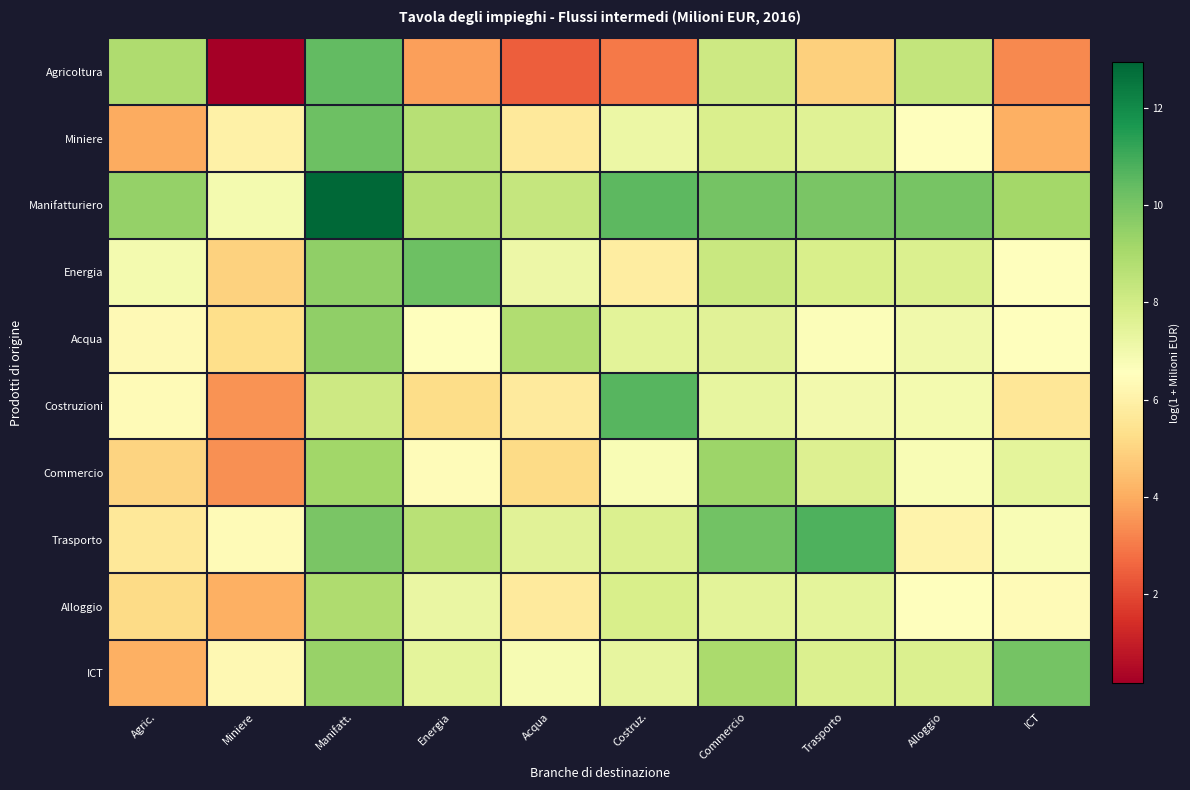

Reading left to right, list all the values displayed in this chart.

Agricoltura: Agric.=8.9	Miniere=0.2	Manifatt.=10.4	Energia=3.8	Acqua=2.5	Costruz.=3.0	Commercio=8.1	Trasporto=4.9	Alloggio=8.4	ICT=3.3
Miniere: Agric.=4.0	Miniere=6.0	Manifatt.=10.2	Energia=8.7	Acqua=5.7	Costruz.=7.2	Commercio=7.8	Trasporto=7.6	Alloggio=6.6	ICT=4.1
Manifatturiero: Agric.=9.4	Miniere=6.9	Manifatt.=12.9	Energia=8.8	Acqua=8.3	Costruz.=10.5	Commercio=10.1	Trasporto=9.9	Alloggio=10.0	ICT=9.1
Energia: Agric.=7.0	Miniere=4.9	Manifatt.=9.5	Energia=10.2	Acqua=7.1	Costruz.=5.8	Commercio=8.2	Trasporto=7.8	Alloggio=7.7	ICT=6.6
Acqua: Agric.=6.3	Miniere=5.3	Manifatt.=9.5	Energia=6.6	Acqua=8.8	Costruz.=7.5	Commercio=7.5	Trasporto=6.7	Alloggio=7.0	ICT=6.6
Costruzioni: Agric.=6.4	Miniere=3.5	Manifatt.=8.1	Energia=5.3	Acqua=5.8	Costruz.=10.6	Commercio=7.3	Trasporto=7.0	Alloggio=6.9	ICT=5.6
Commercio: Agric.=5.0	Miniere=3.5	Manifatt.=9.2	Energia=6.4	Acqua=5.2	Costruz.=6.8	Commercio=9.3	Trasporto=7.7	Alloggio=6.8	ICT=7.4
Trasporto: Agric.=5.7	Miniere=6.4	Manifatt.=10.0	Energia=8.6	Acqua=7.5	Costruz.=7.7	Commercio=10.1	Trasporto=10.8	Alloggio=6.1	ICT=6.8
Alloggio: Agric.=5.2	Miniere=4.1	Manifatt.=8.9	Energia=7.2	Acqua=5.8	Costruz.=7.8	Commercio=7.5	Trasporto=7.4	Alloggio=6.5	ICT=6.4
ICT: Agric.=4.1	Miniere=6.3	Manifatt.=9.4	Energia=7.4	Acqua=6.9	Costruz.=7.3	Commercio=9.0	Trasporto=7.7	Alloggio=7.7	ICT=10.1